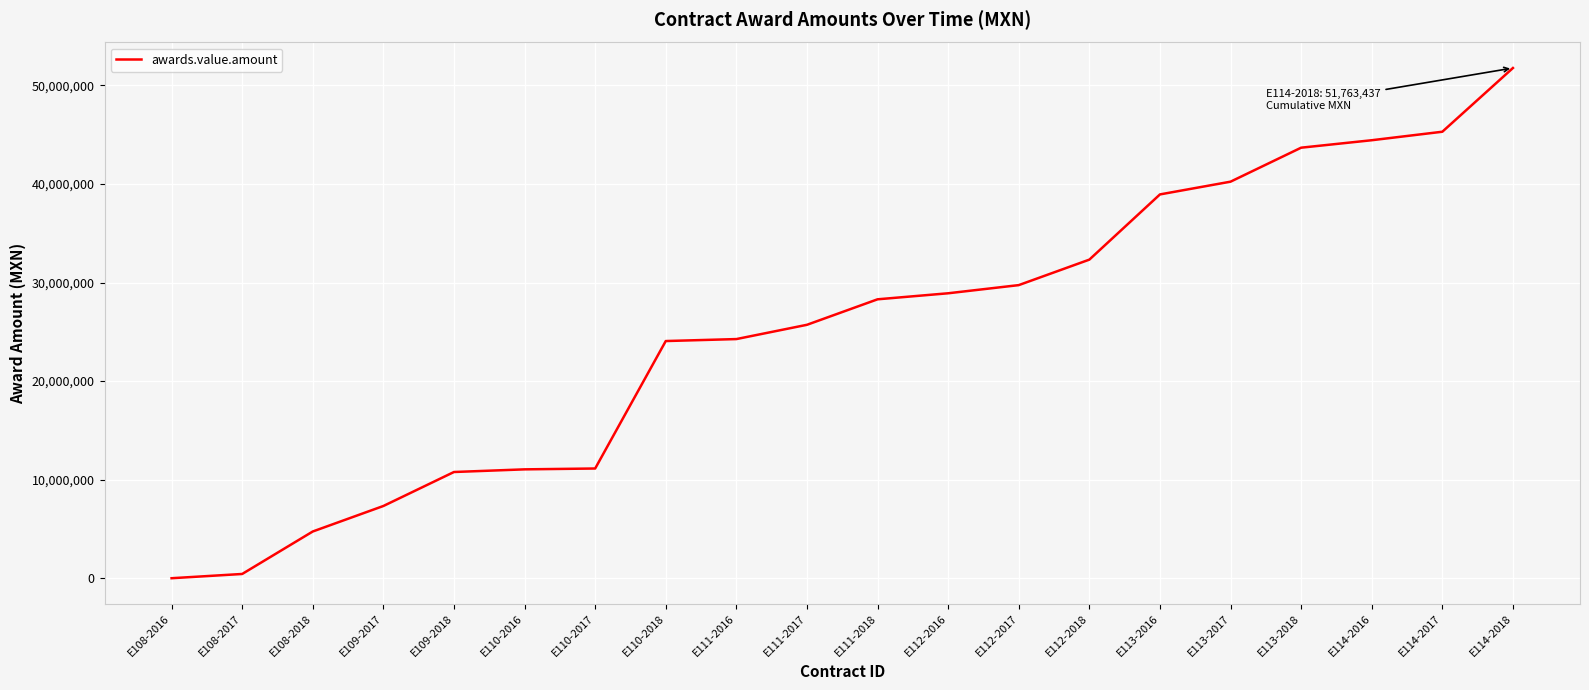

Count the number of data series in this chart.

1